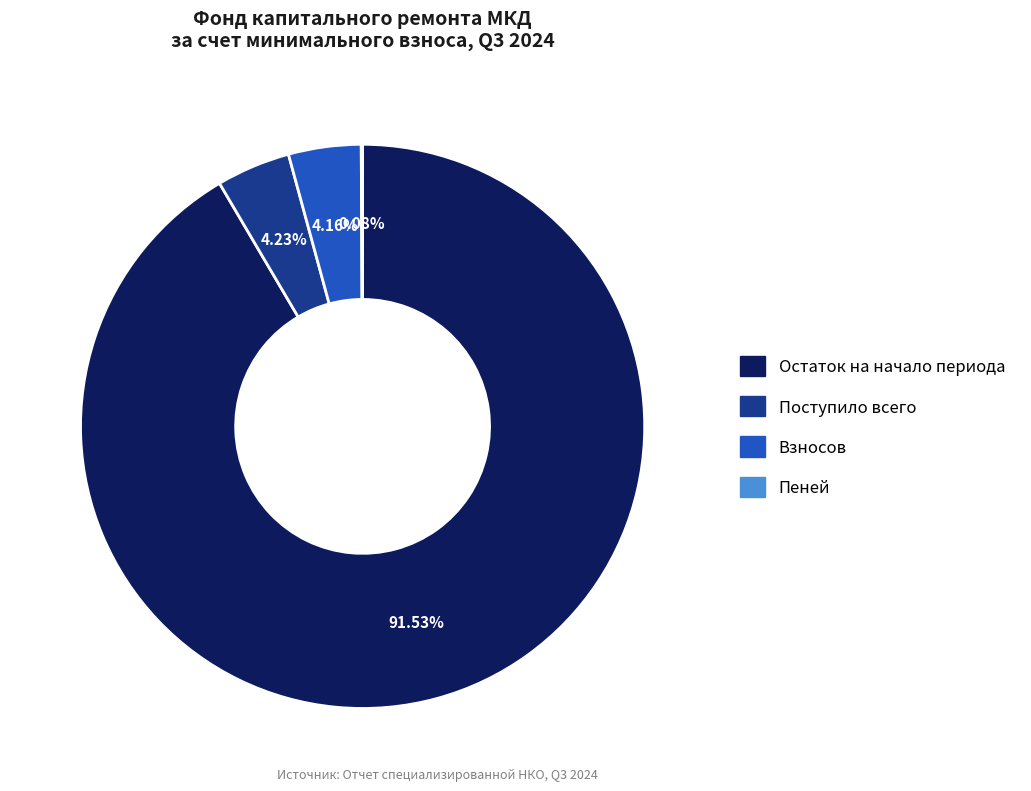

Does any single category account for the majority?

Yes